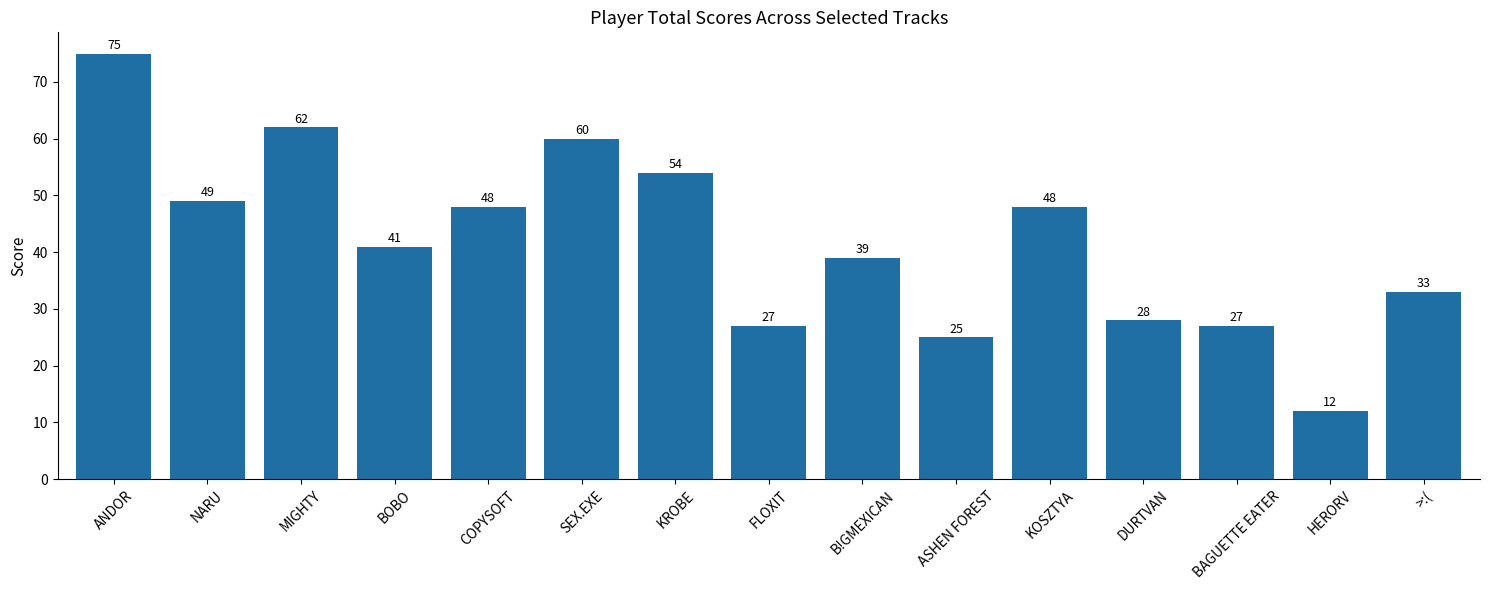

Read the value at HERORV, to the nearest 10.

10